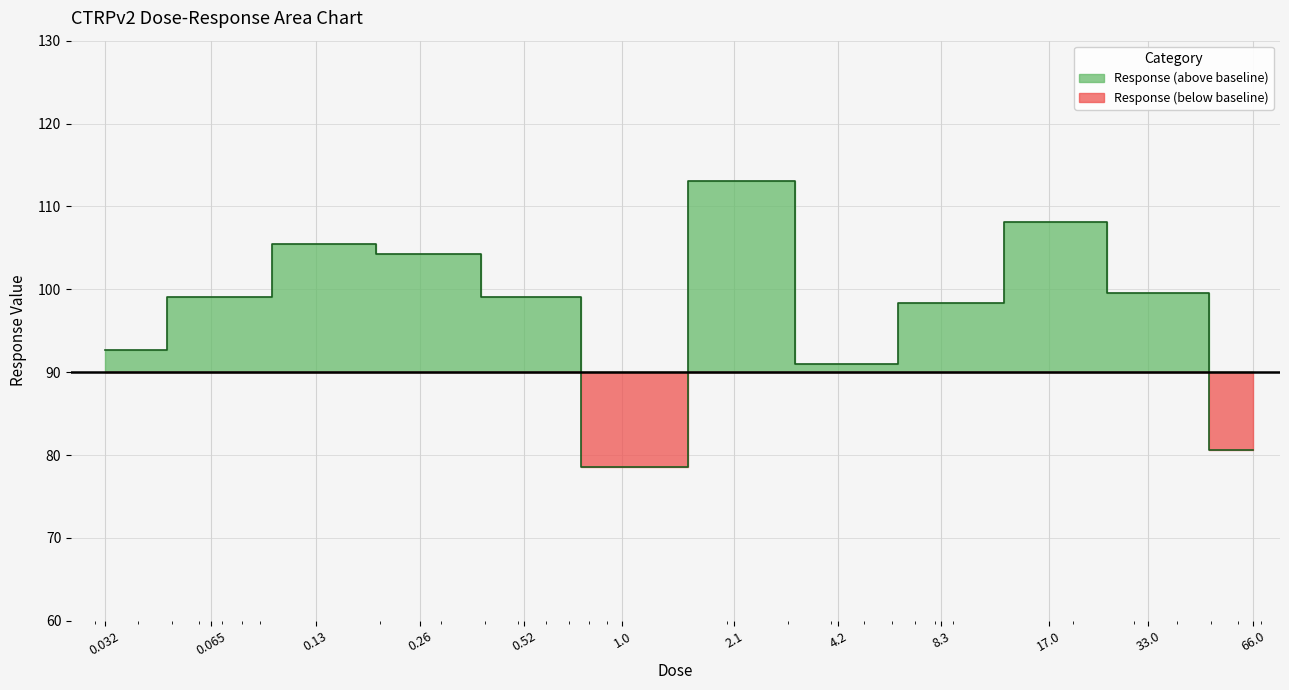

At which category does the data reach its first local valley?

1.0